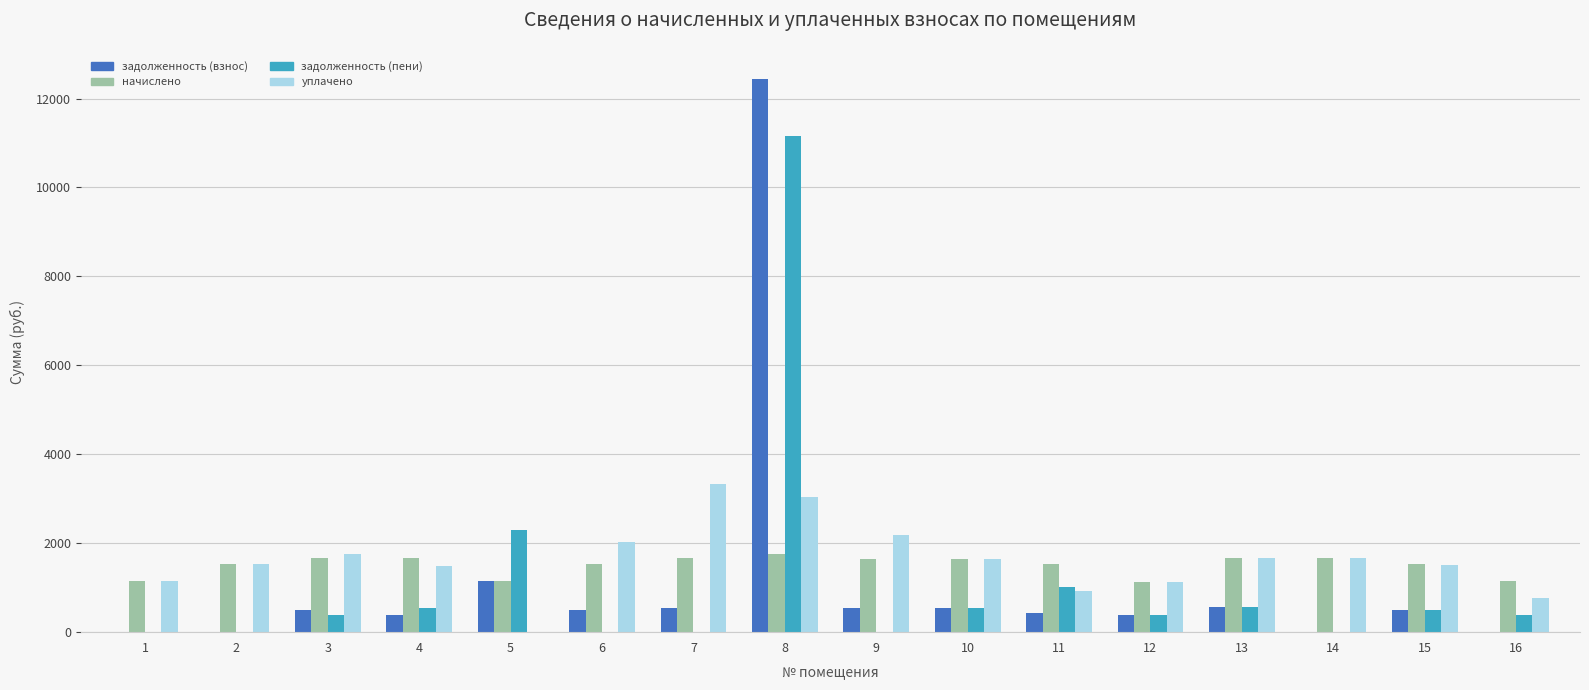

What is the sum of the уплачено values at 3 and 8?

4812.5